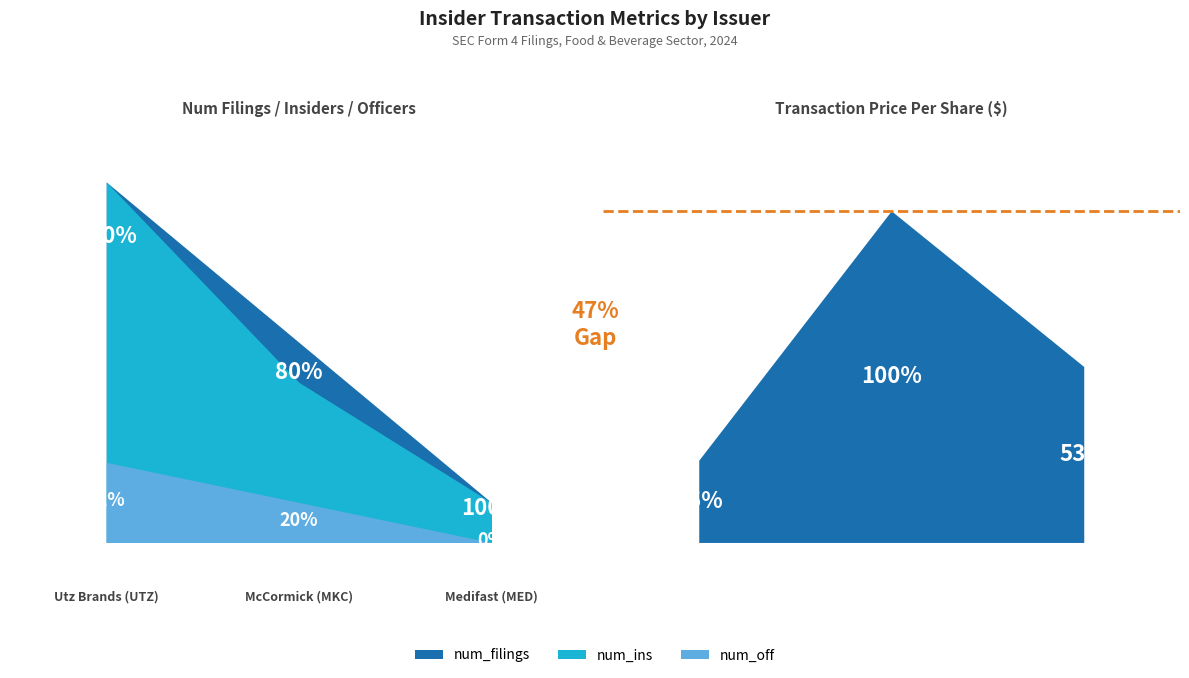

How many lines are shown in the chart?

4